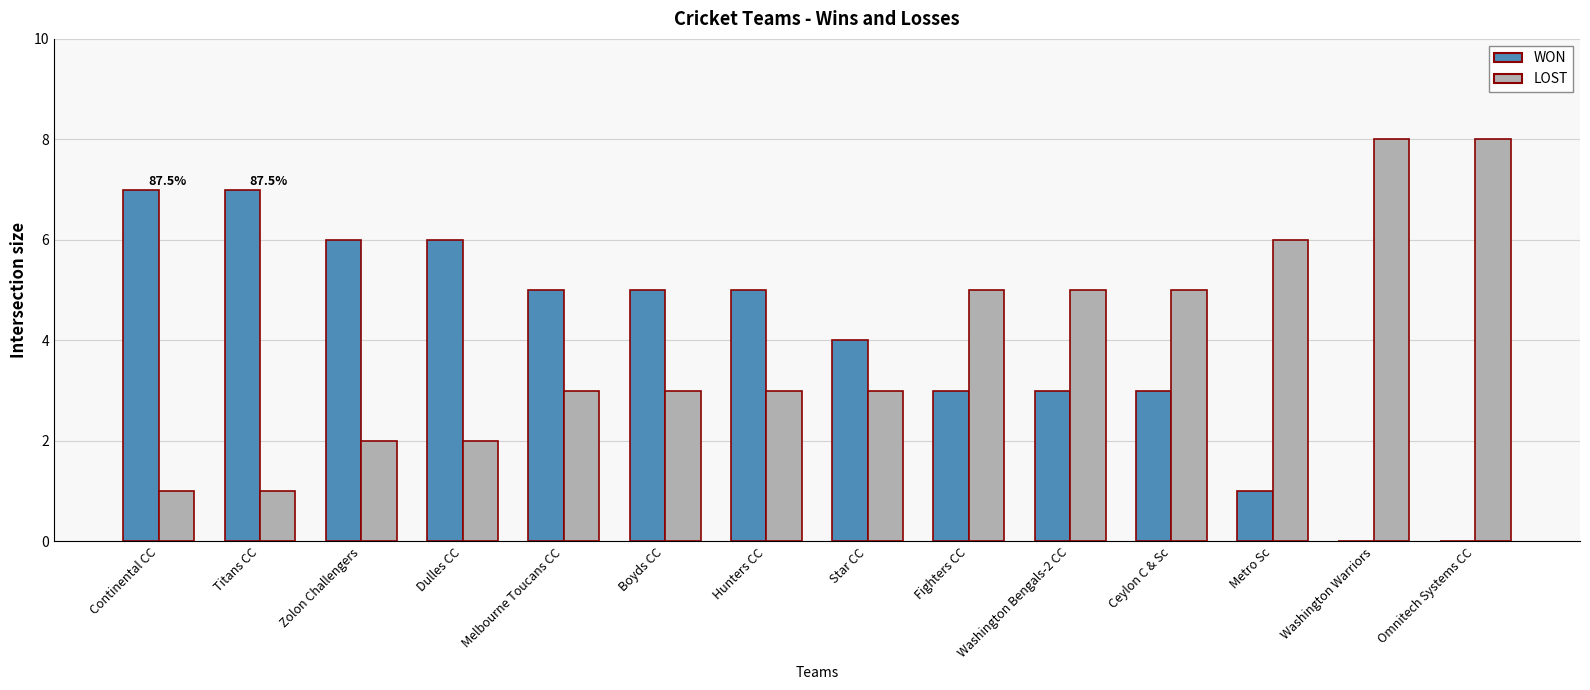

What is the maximum value for WON?

7